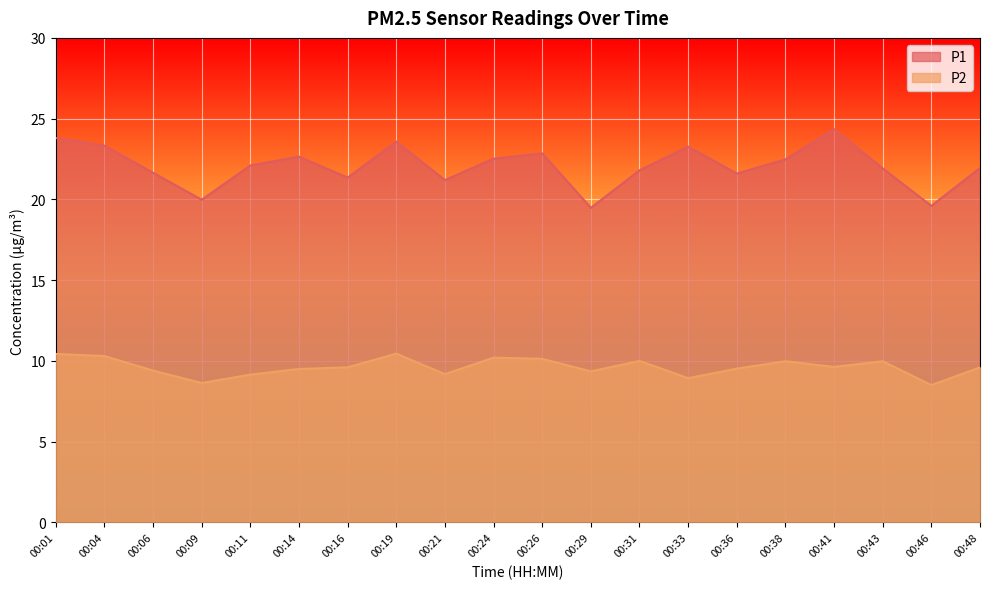

What is the value of the P2 point at the 1st from the left?

10.4